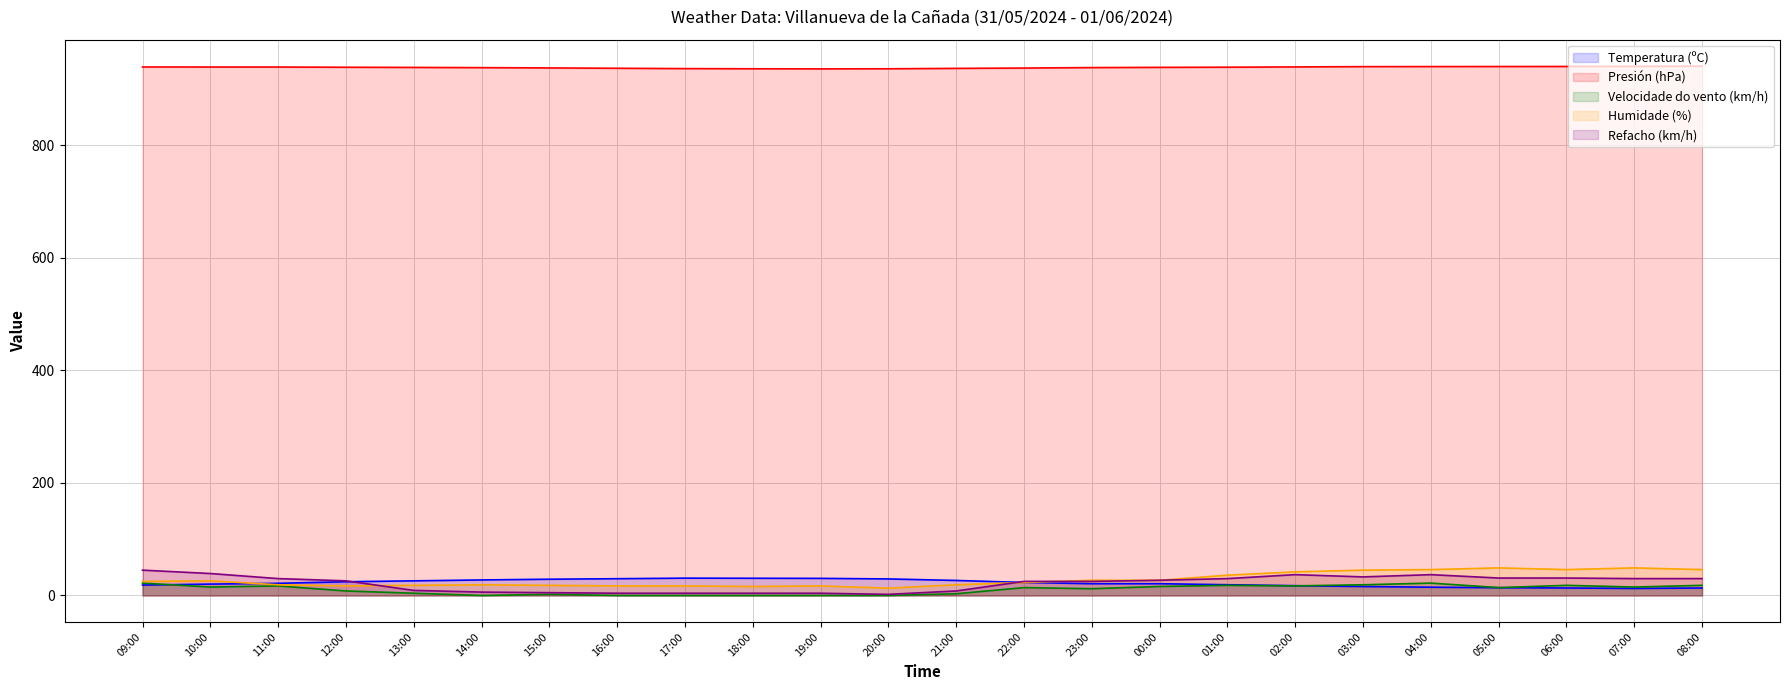

True or false: Velocidade do vento (km/h) has a value of 8.5 at 02:00.

False